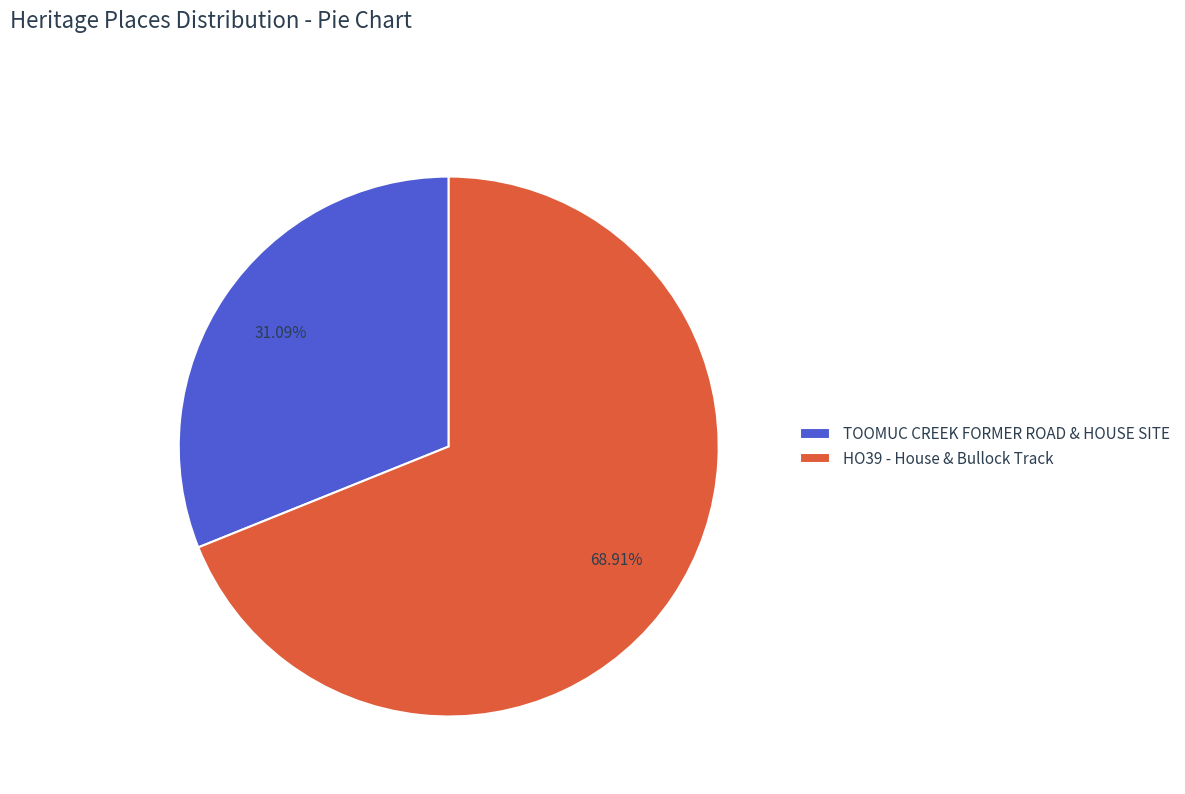

Approximately how many times larger is the value at TOOMUC CREEK FORMER ROAD & HOUSE SITE compared to HO39 - House & Bullock Track?

0.5